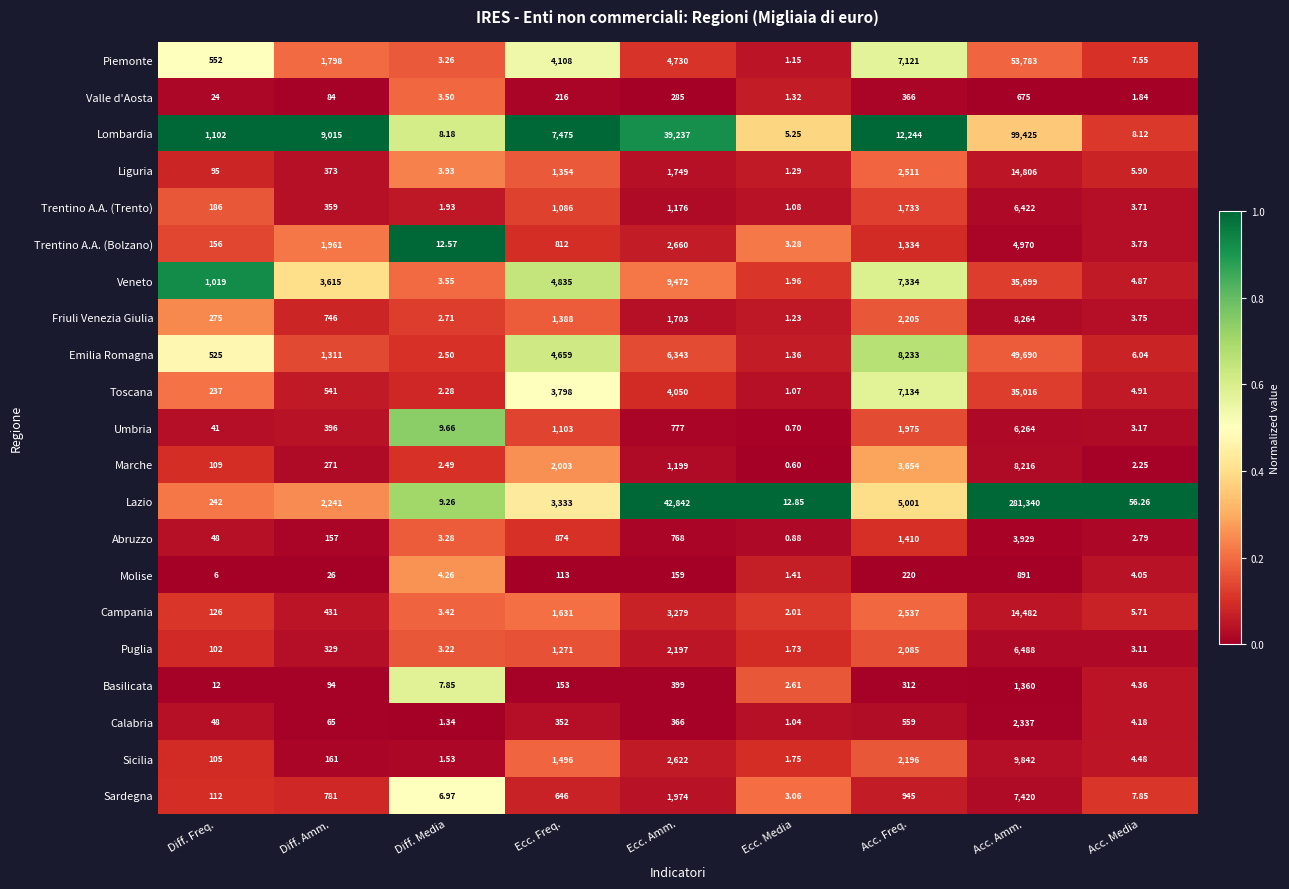

Which series has the largest total across all categories?

Lazio